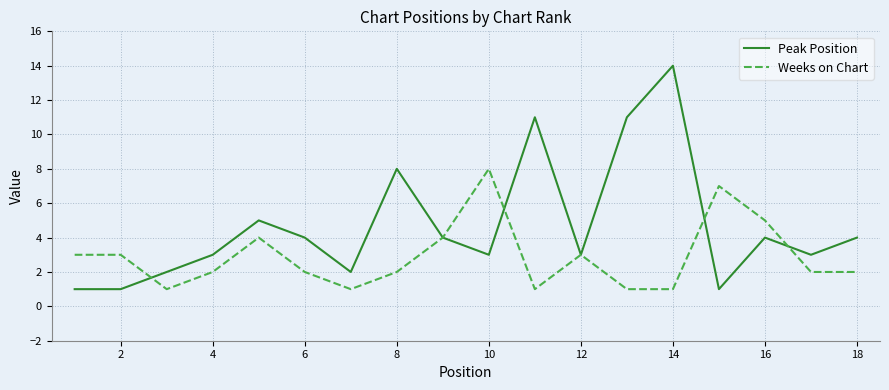

What is the sum of all Weeks on Chart values?

52